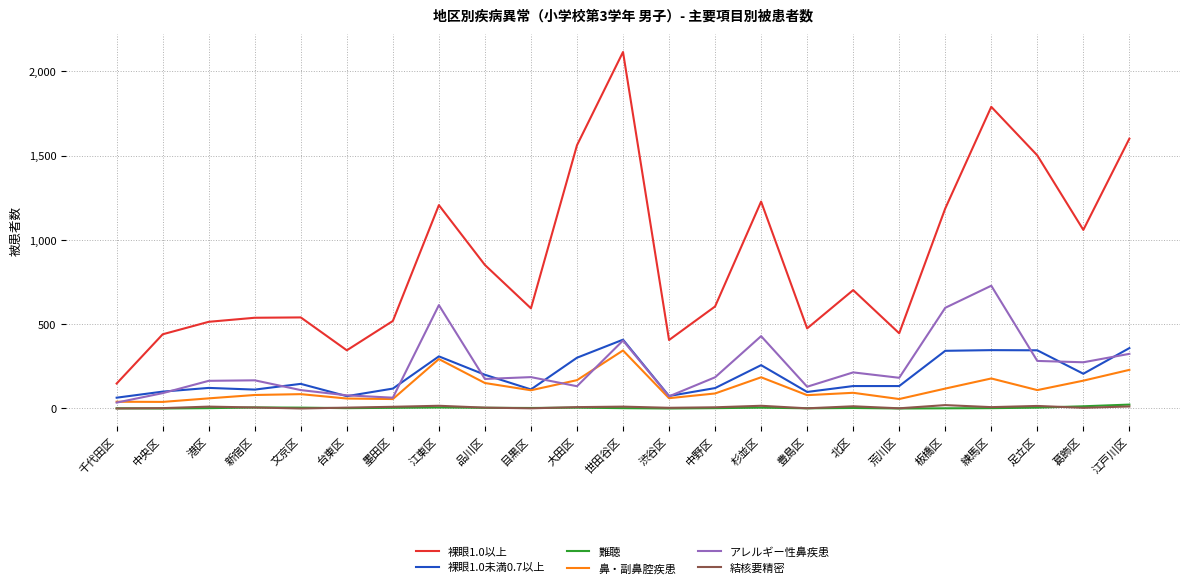

What is the greatest value displayed?

2114